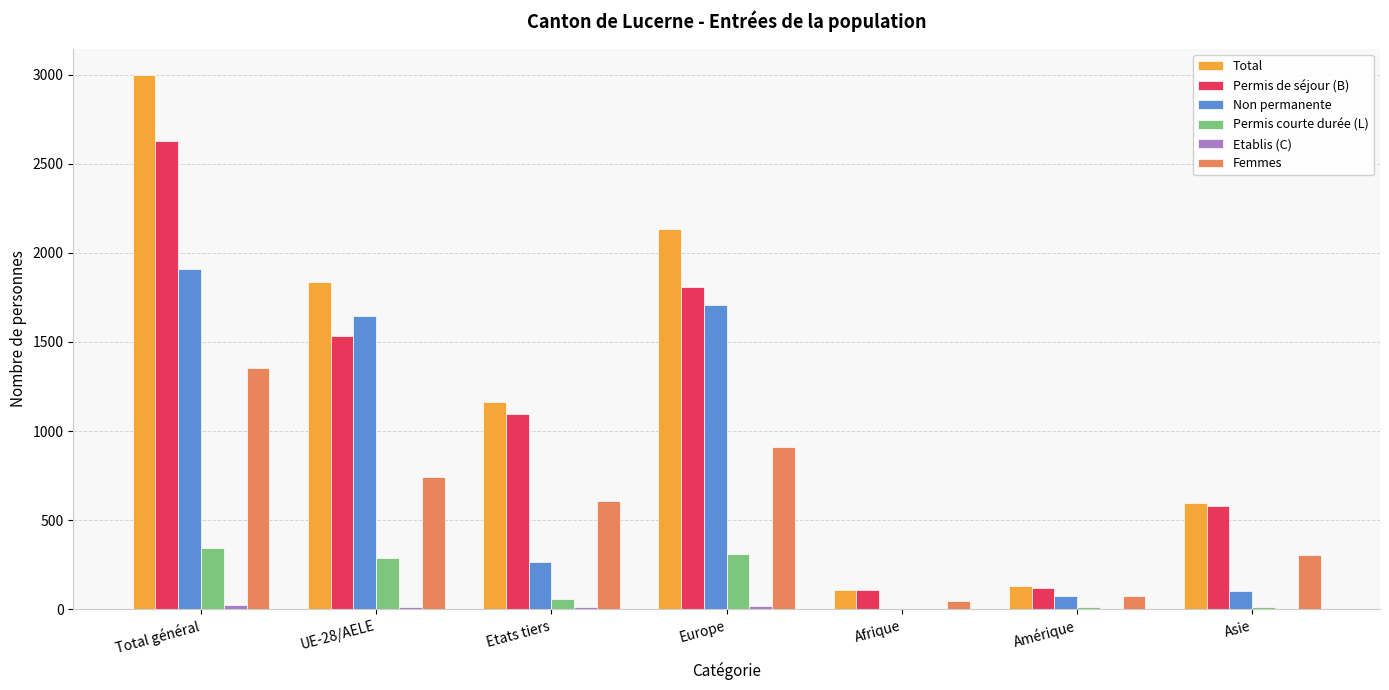

What is the highest value of the Permis courte durée (L) series?

342